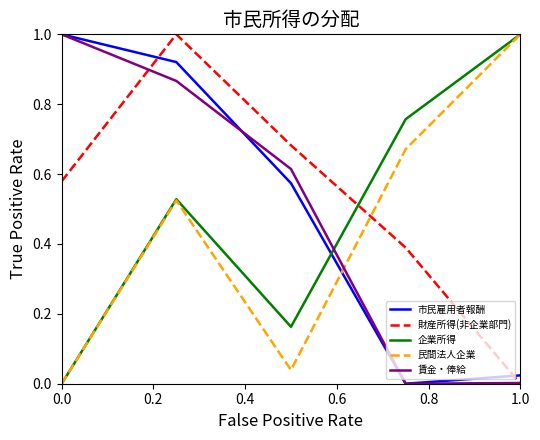

What is the highest value of the 企業所得 series?

1.0